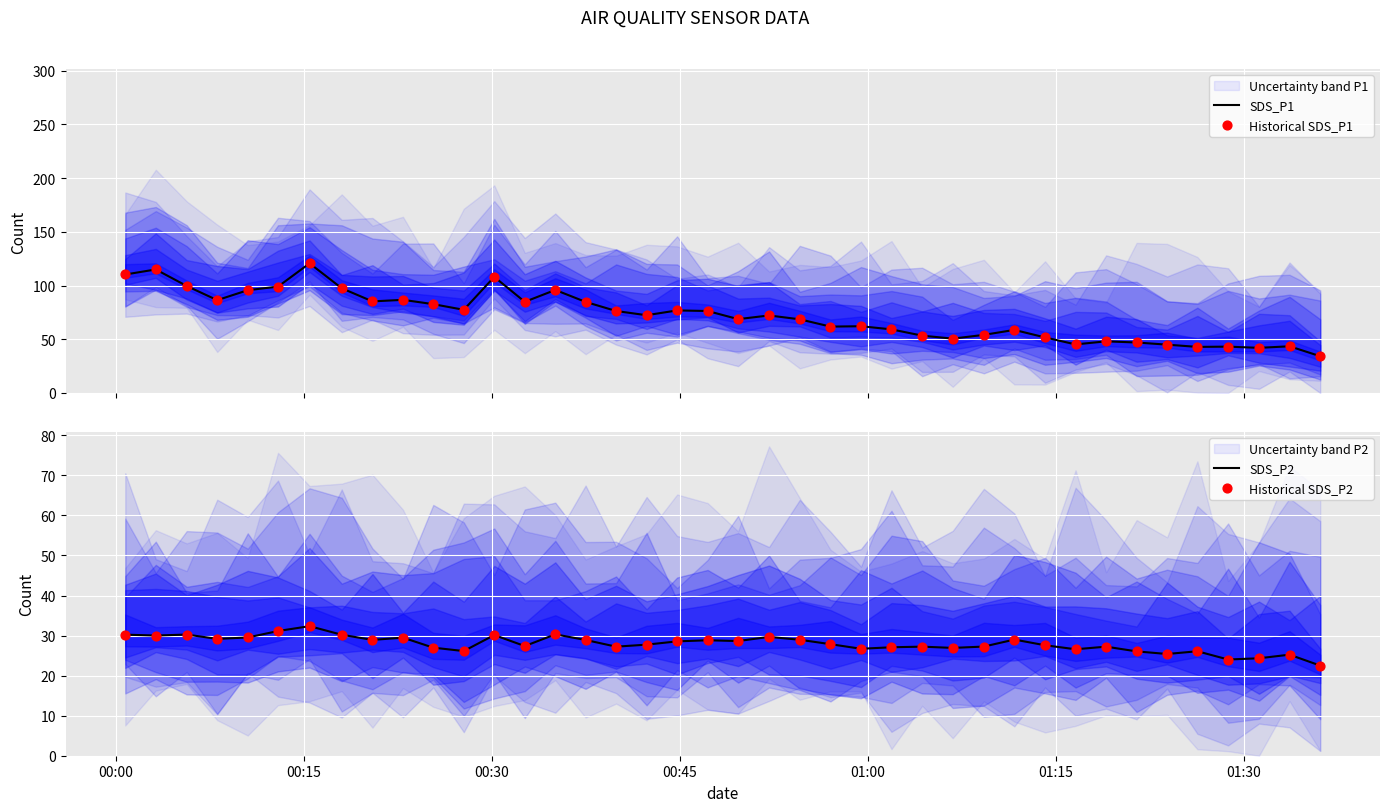

What is the highest value of the SDS_P1 series?

120.7